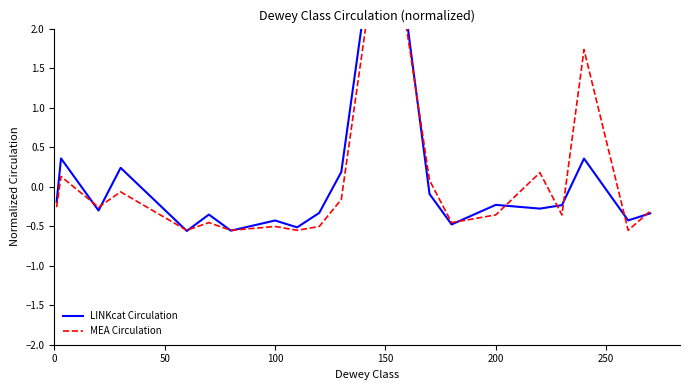

Reading left to right, extract all data points from this chart.

LINKcat Circulation: -0.2	0.4	-0.3	0.2	-0.6	-0.4	-0.6	-0.4	-0.5	-0.3	0.2	4.2	-0.1	-0.5	-0.2	-0.3	-0.2	0.4	-0.4	-0.3
MEA Circulation: -0.3	0.1	-0.3	-0.1	-0.6	-0.5	-0.6	-0.5	-0.6	-0.5	-0.2	3.8	0.1	-0.5	-0.4	0.2	-0.4	1.7	-0.6	-0.3